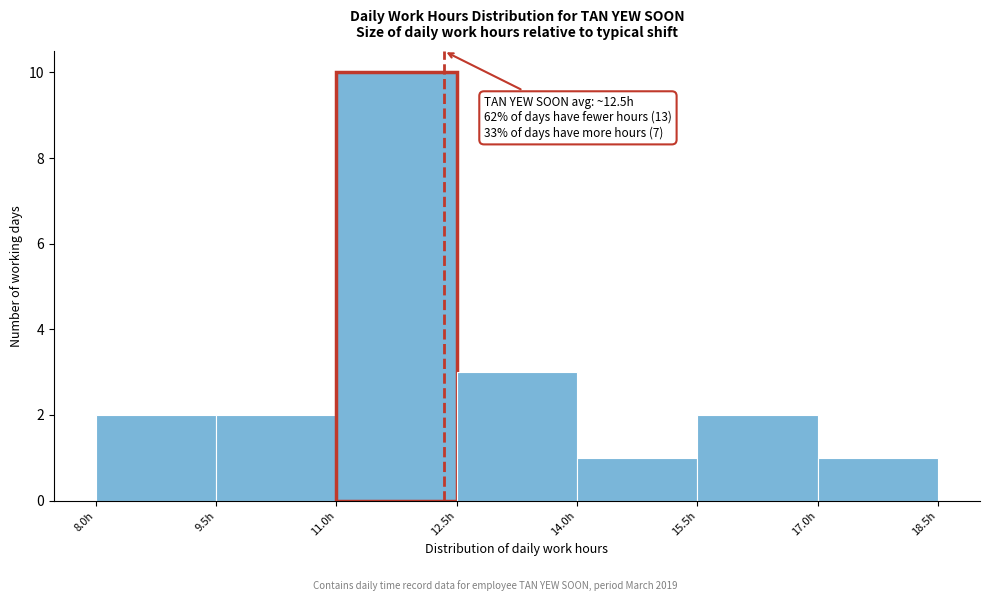

Which range on the x-axis has the tallest bar?

11.0 to 12.5